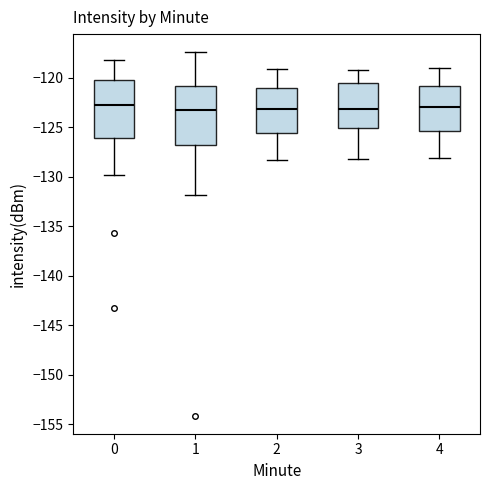

Reading left to right, read every box against the y-axis: the position of its median line, the range the box covers, and the ends of its whiskers. The values are not printed on the chart, so give them approximately, as read against the axis.

0: median -123.0, box -126.0 to -120.5, whiskers -130.0 to -118.0
1: median -123.5, box -127.0 to -121.0, whiskers -132.0 to -117.5
2: median -123.0, box -125.5 to -121.0, whiskers -128.5 to -119.0
3: median -123.0, box -125.0 to -120.5, whiskers -128.0 to -119.0
4: median -123.0, box -125.5 to -121.0, whiskers -128.0 to -119.0